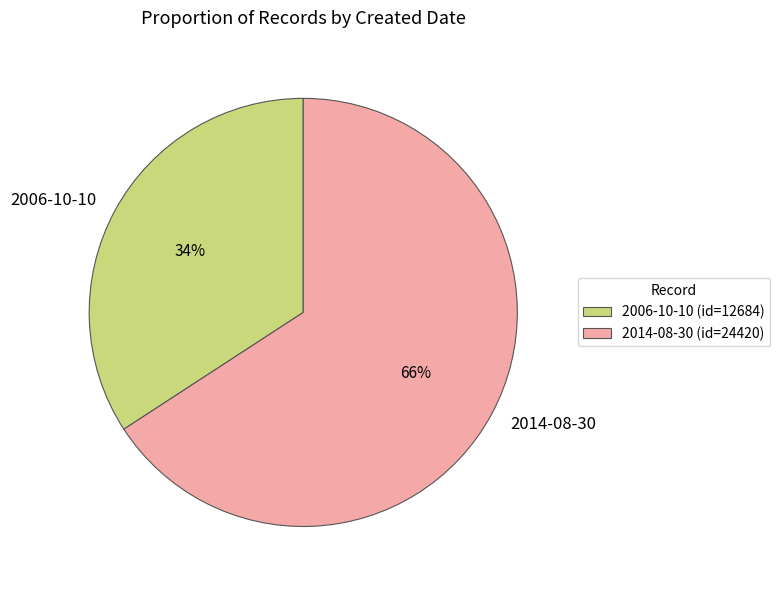

What is the largest slice in the pie chart?

2014-08-30